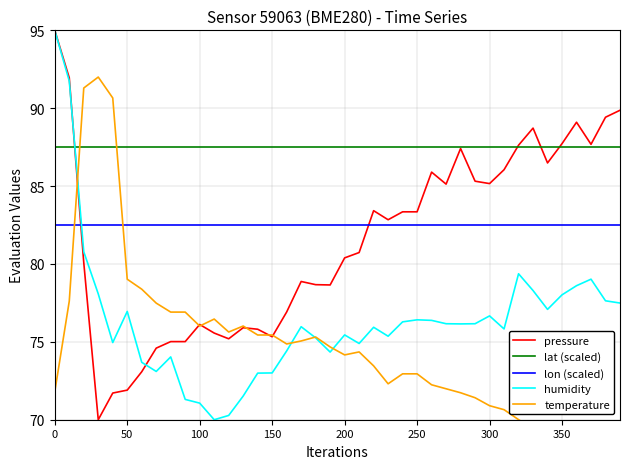

How many interior local valleys does the humidity series have?

9